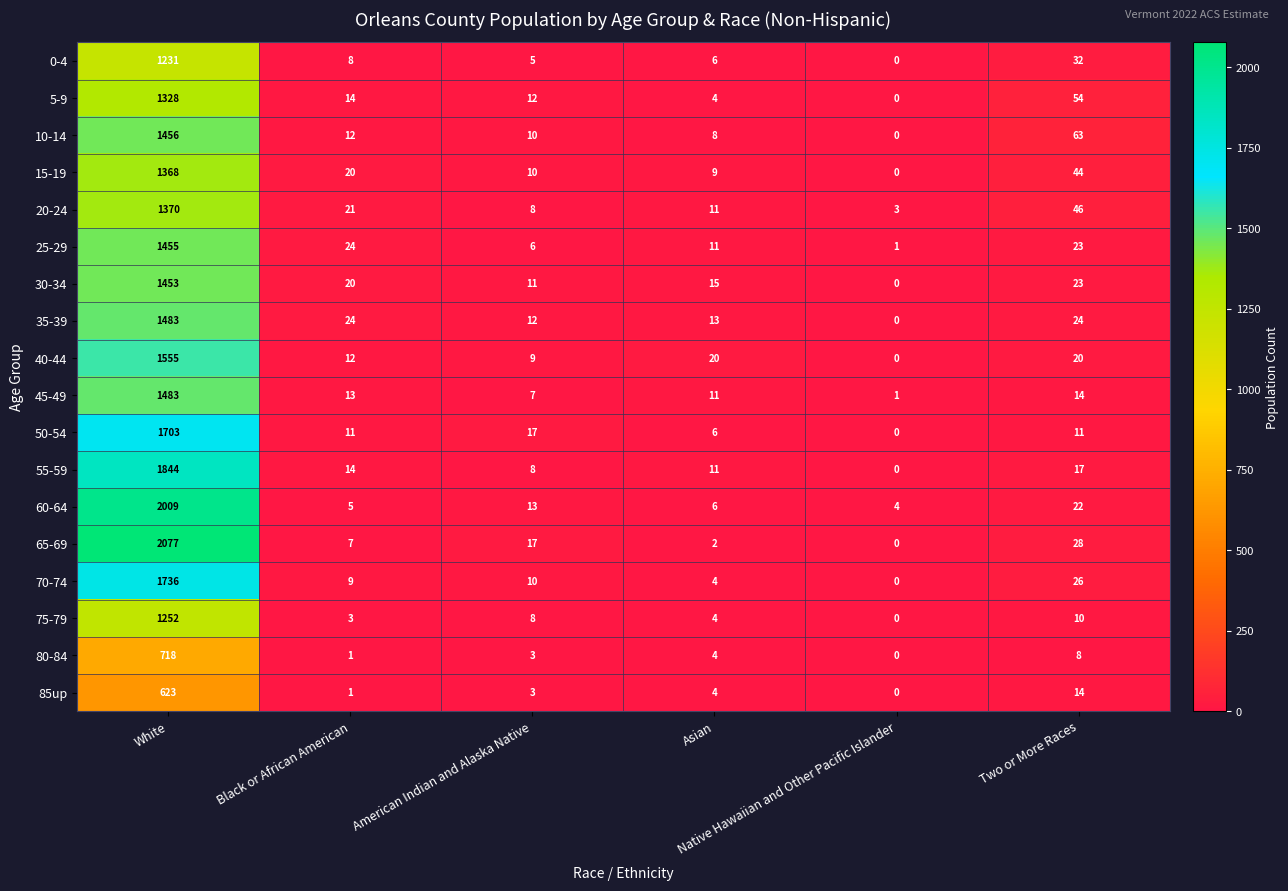

At which category is the sum across all series the highest?

White